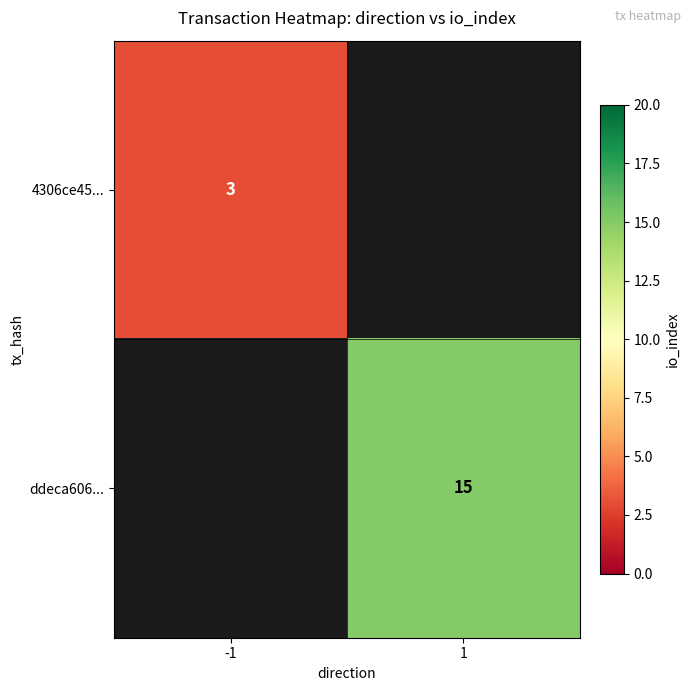

True or false: ddeca606... has a value of 15 at 1.

True